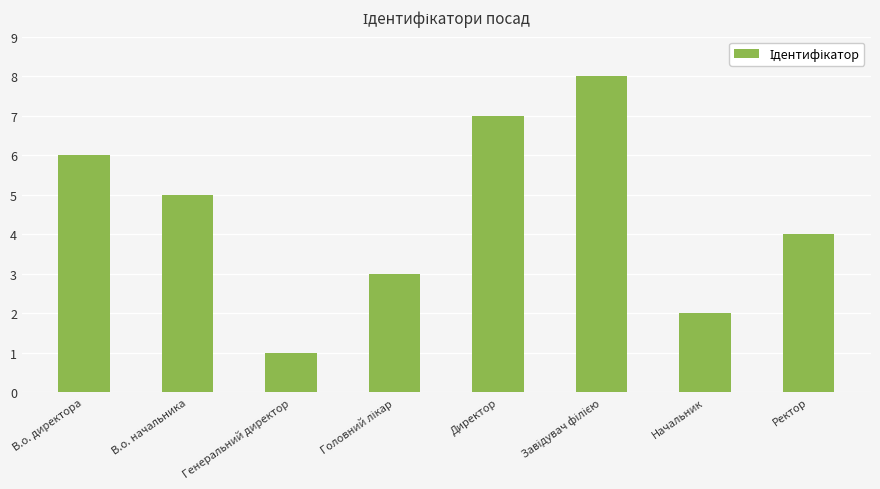

What is the change in value from В.о. директора to В.о. начальника?

-1